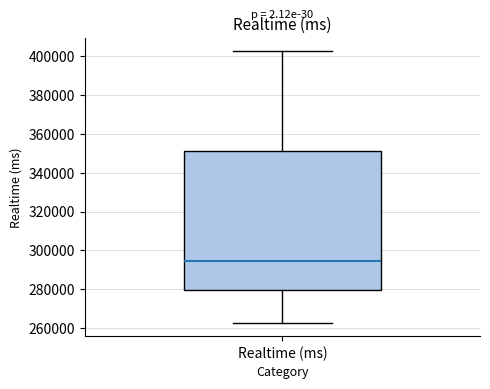

Transcribe this box plot: give where the median line is, the range the box spans, and where the two whiskers end, as read against the y-axis. The values are not printed on the chart, so give them approximately, as read against the axis.

median 294000, box 280000 to 352000, whiskers 262000 to 402000